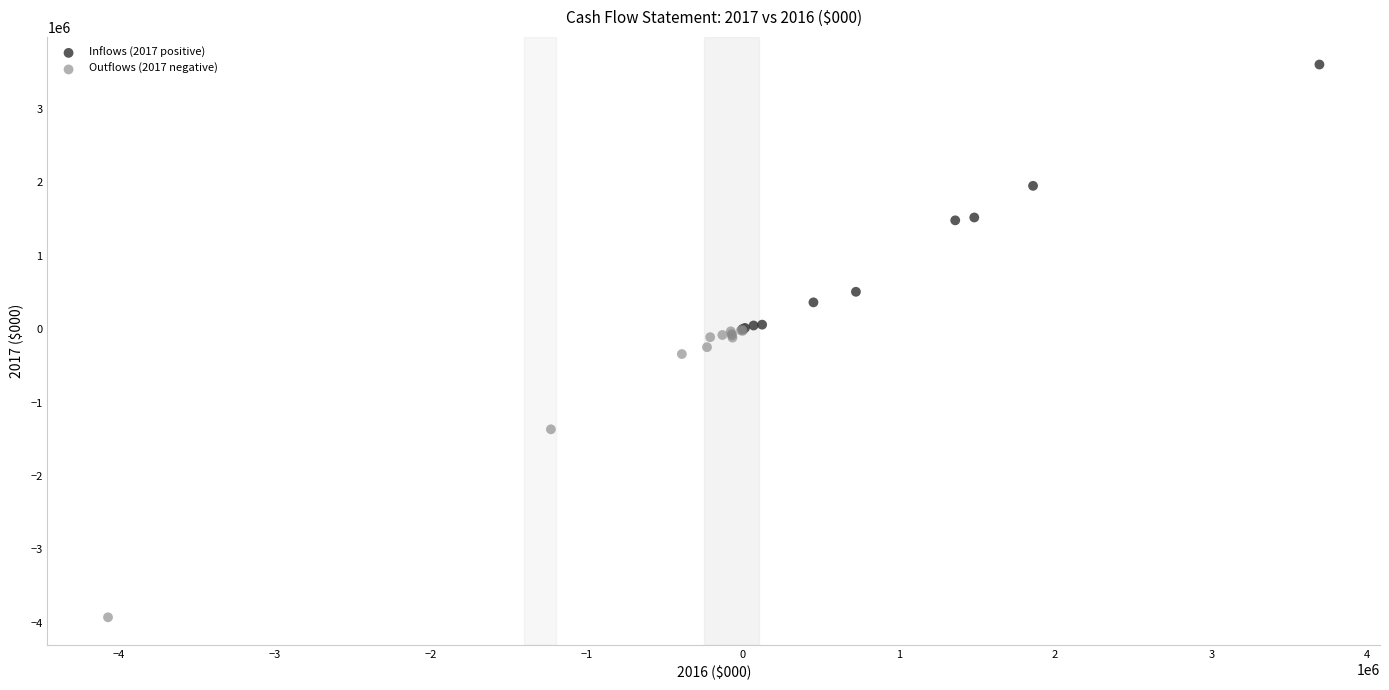

Which series reaches the maximum Y coordinate?

Inflows (2017 positive)